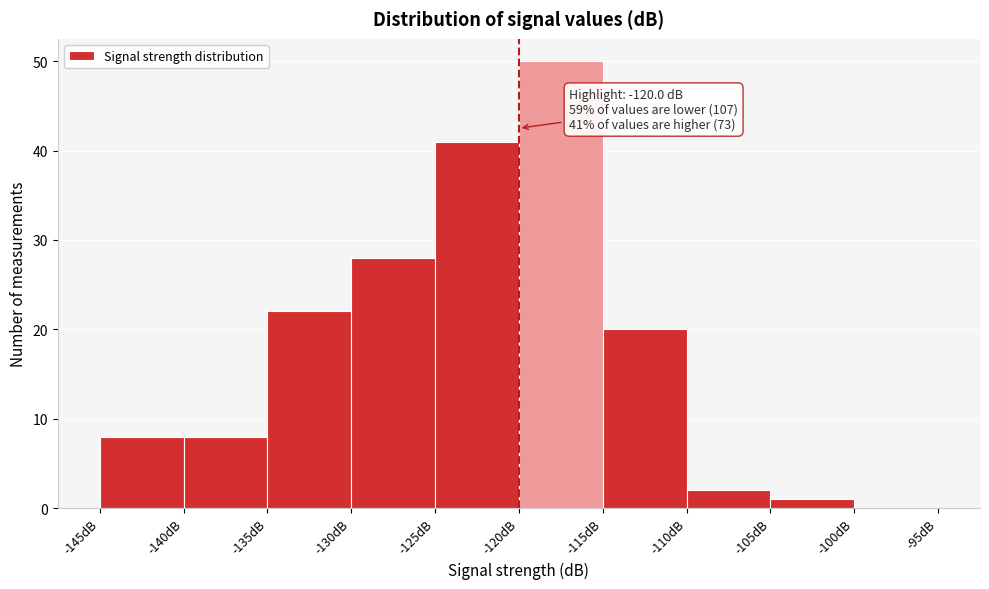

Which range on the x-axis has the tallest bar?

-120 to -115